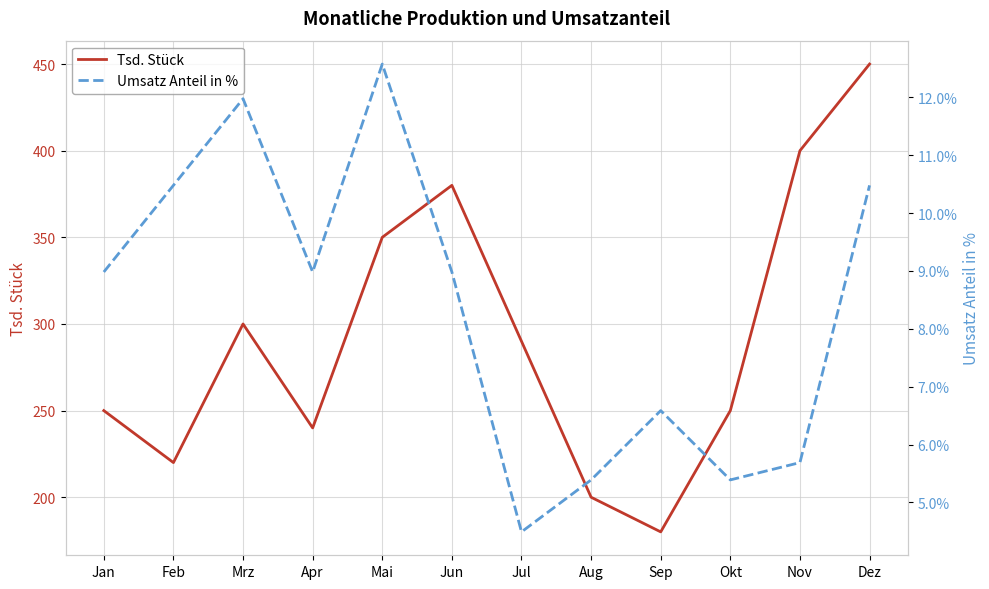

True or false: Umsatz Anteil in % and Tsd. Stück intersect in this chart.

False